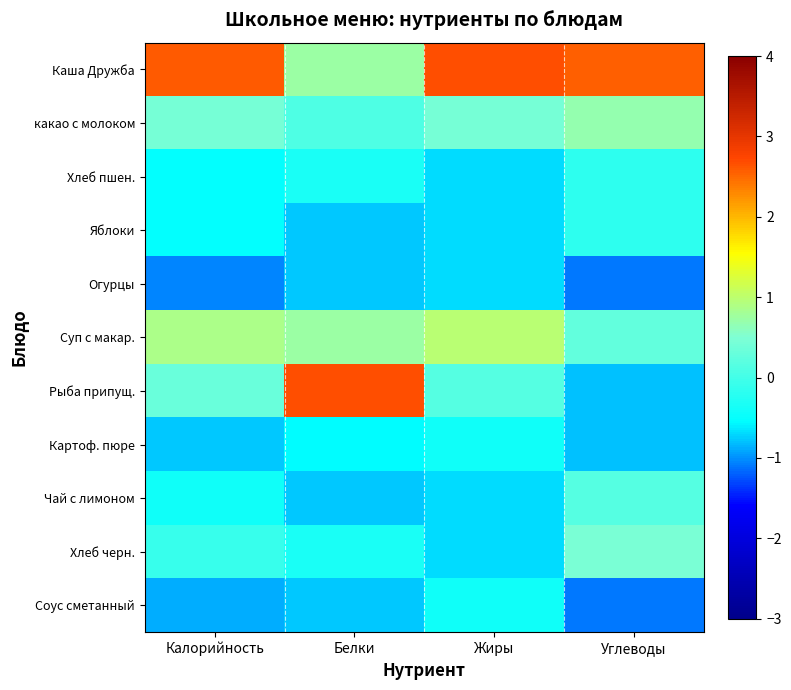

Which has a higher value, Калорийность or Жиры?

Жиры